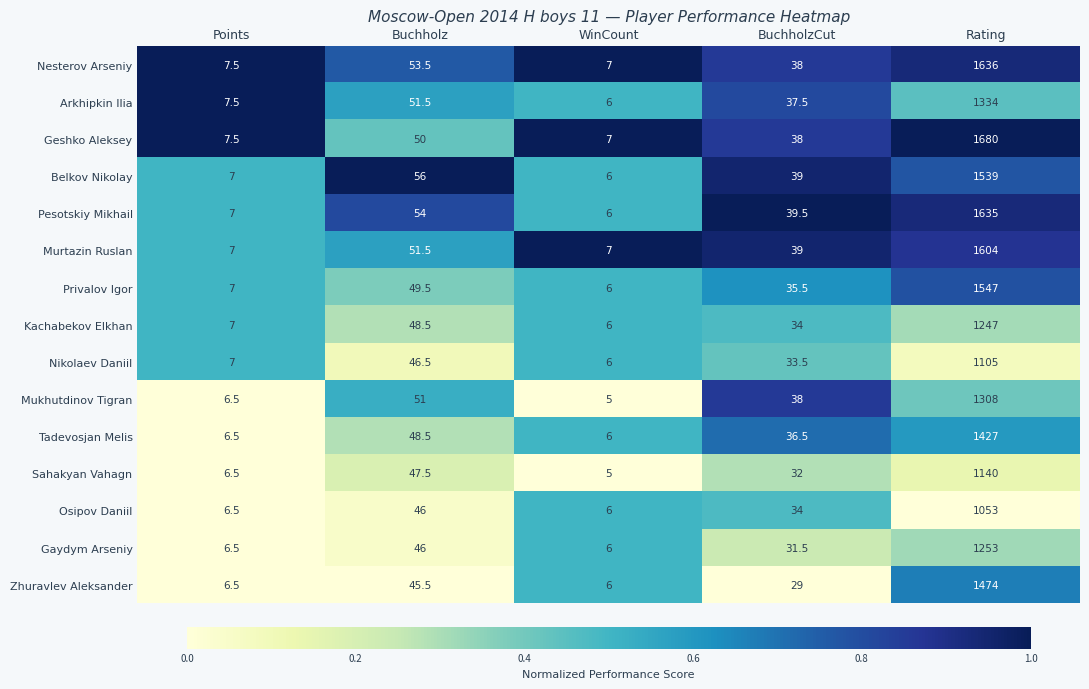

Is it true that Mukhutdinov Tigran equals 38.0 at BuchholzCut?

True